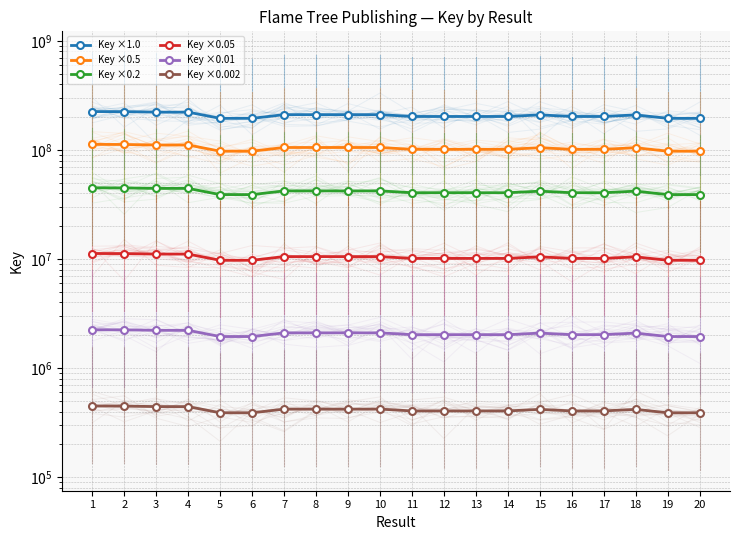

True or false: Key ×0.01 and Key ×1.0 intersect in this chart.

False